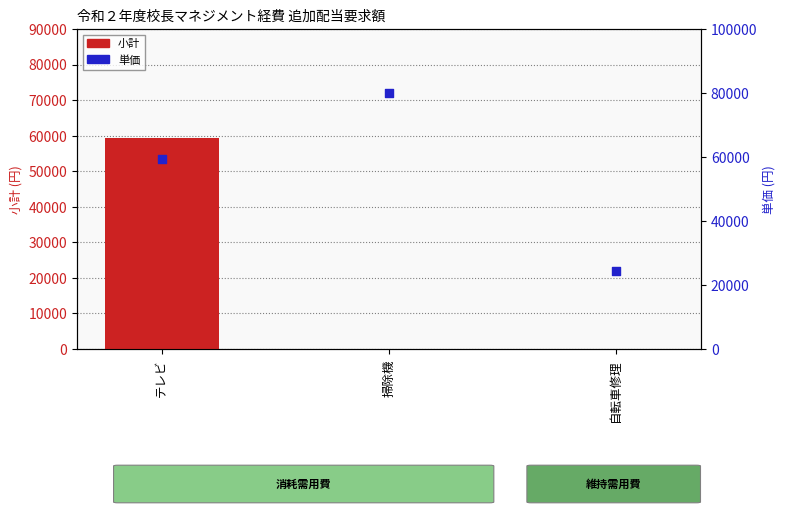

What are all the series names shown in the legend?

小計, 単価